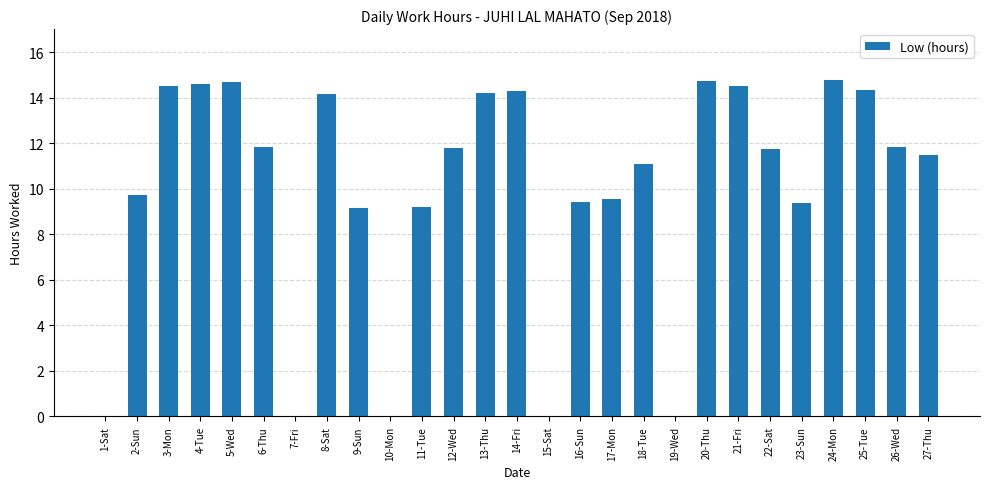

The chart shows a value of 23.9 at 8-Sat. True or false?

False